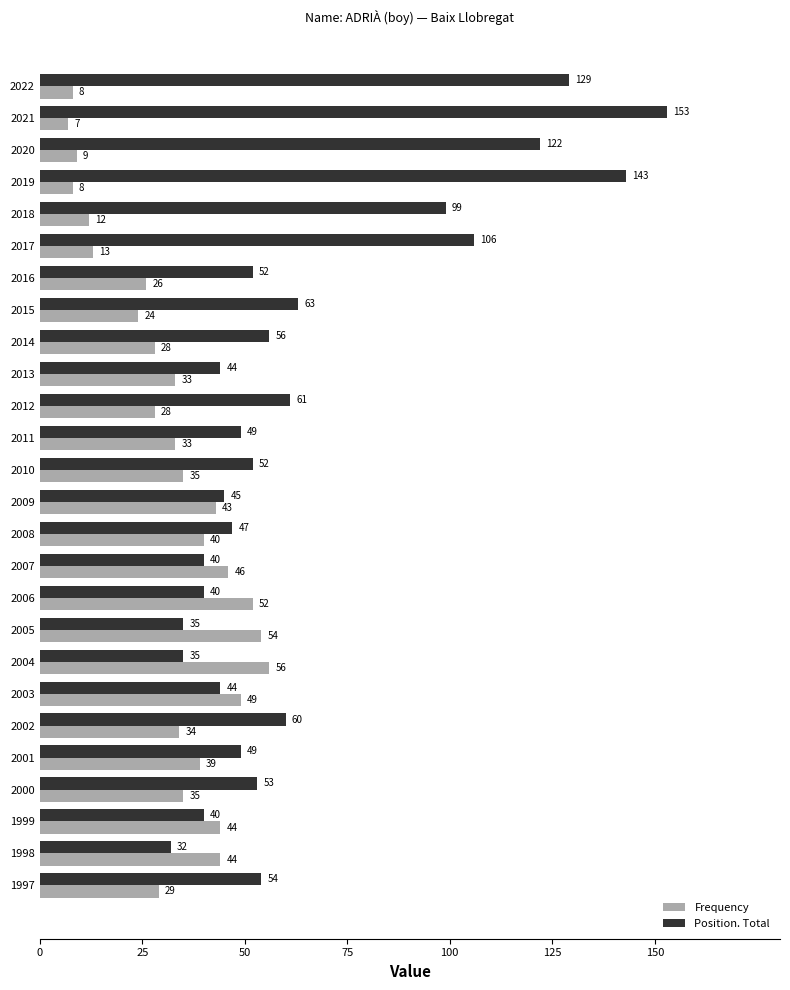

At how many categories does at least one series exceed 50?

17